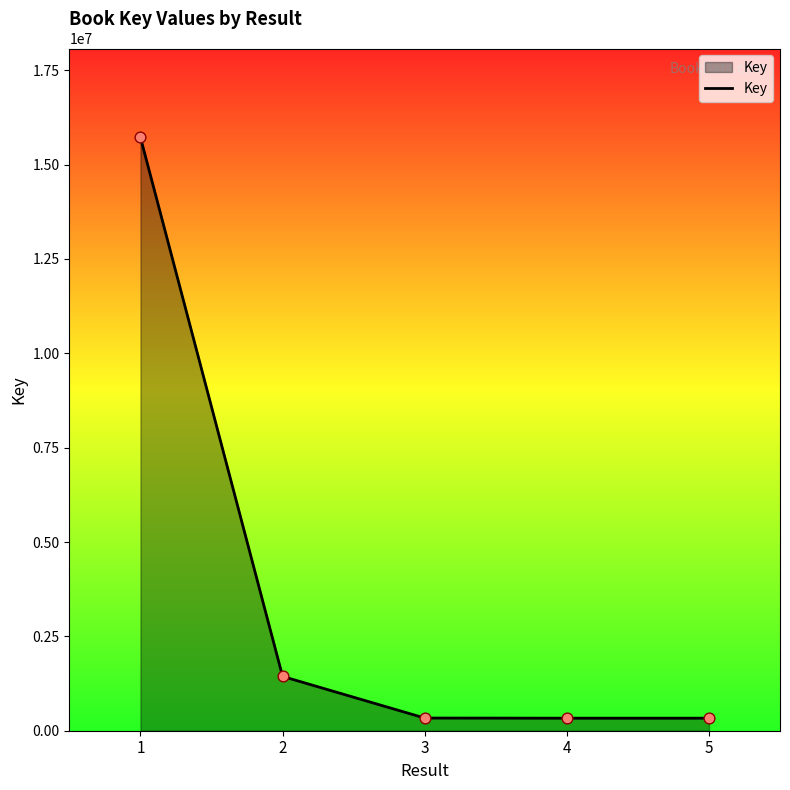

What is the sum of all values?

18157602